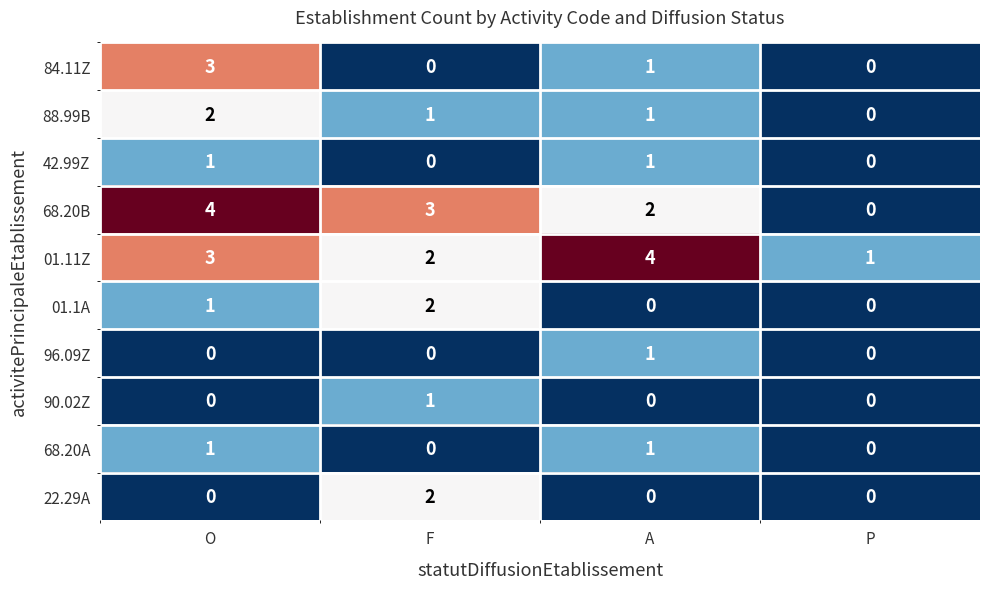

Which series has the largest total across all categories?

01.11Z